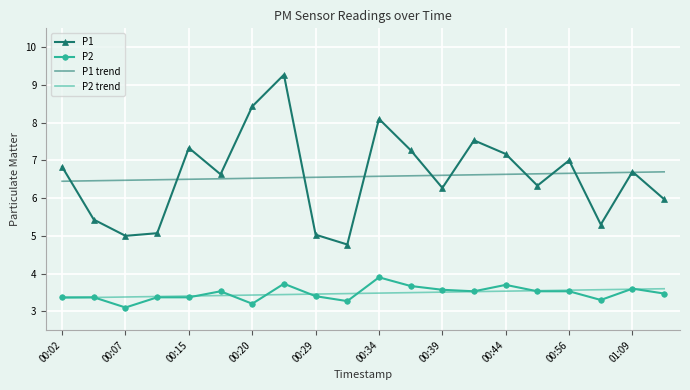

What is the maximum value shown in the chart?

9.3